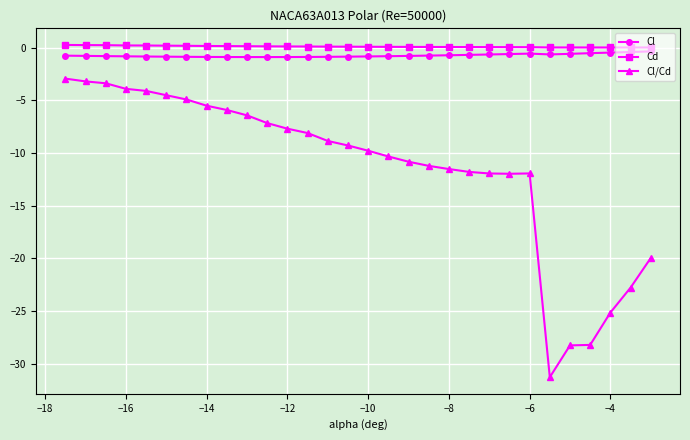

Count the number of categories in the chart.

30